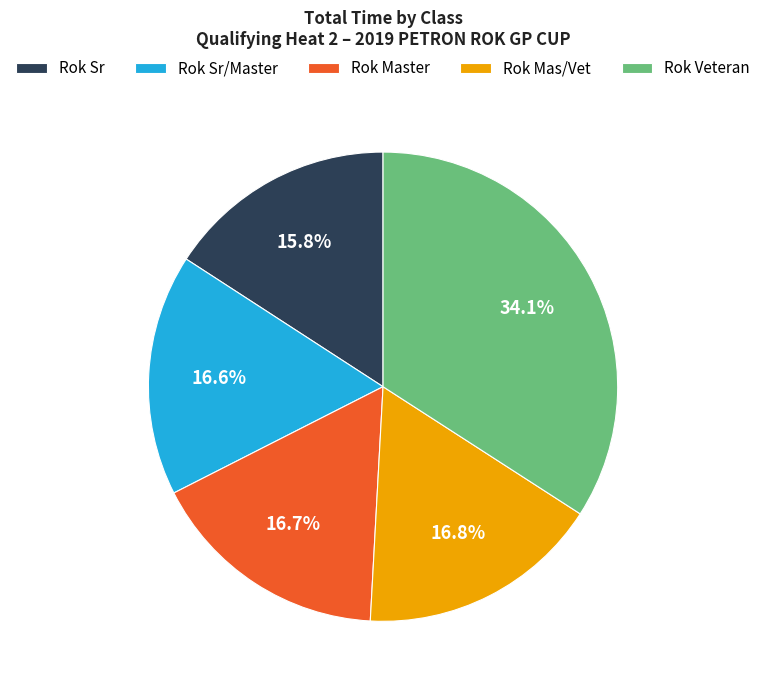

What percentage is the Rok Sr/Master slice, to the nearest percent?

17%